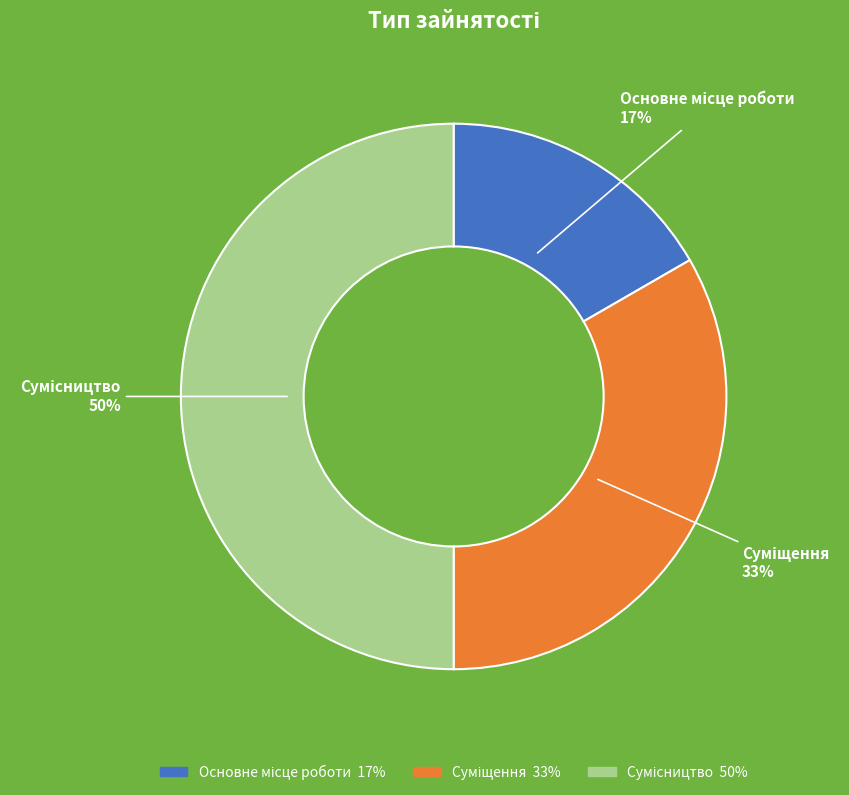

Count the number of slices in the pie.

3